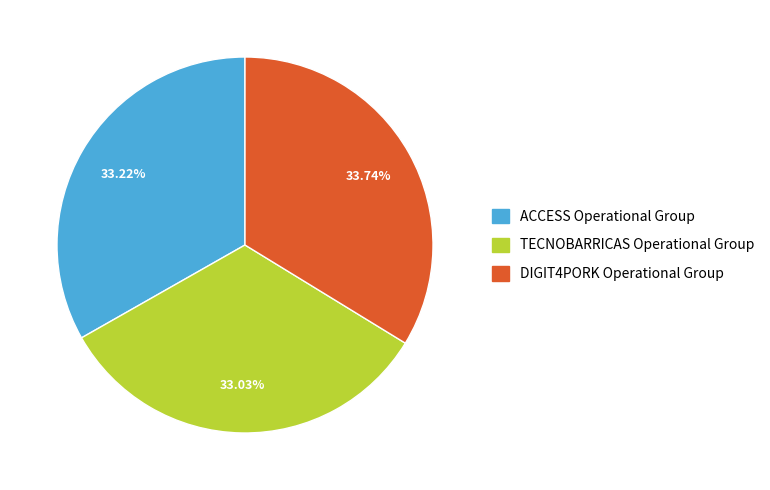

Between TECNOBARRICAS Operational Group and DIGIT4PORK Operational Group, which is larger?

DIGIT4PORK Operational Group